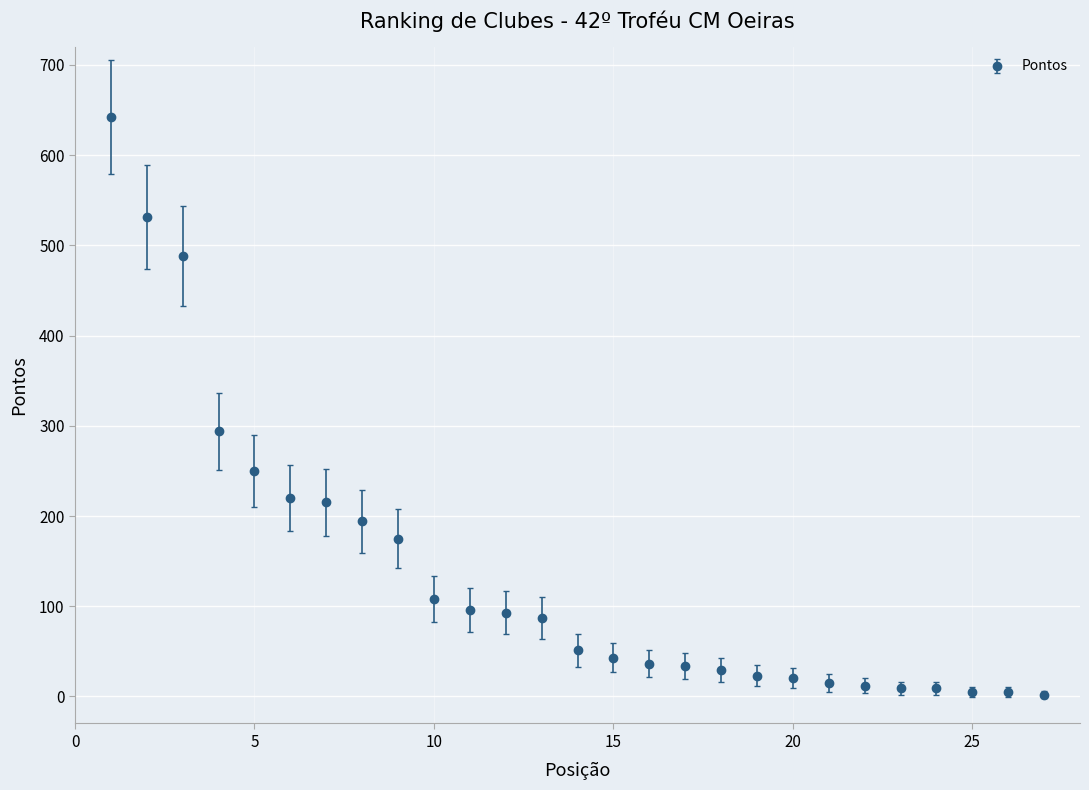

What is the average value?

137